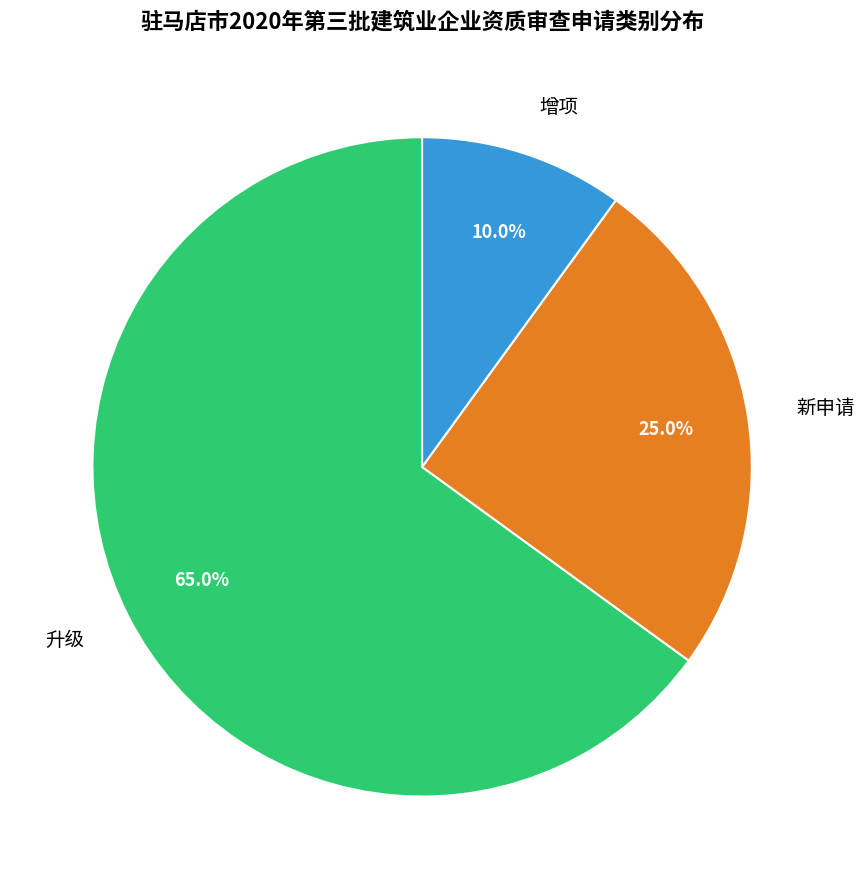

Between 升级 and 新申请, which is larger?

升级